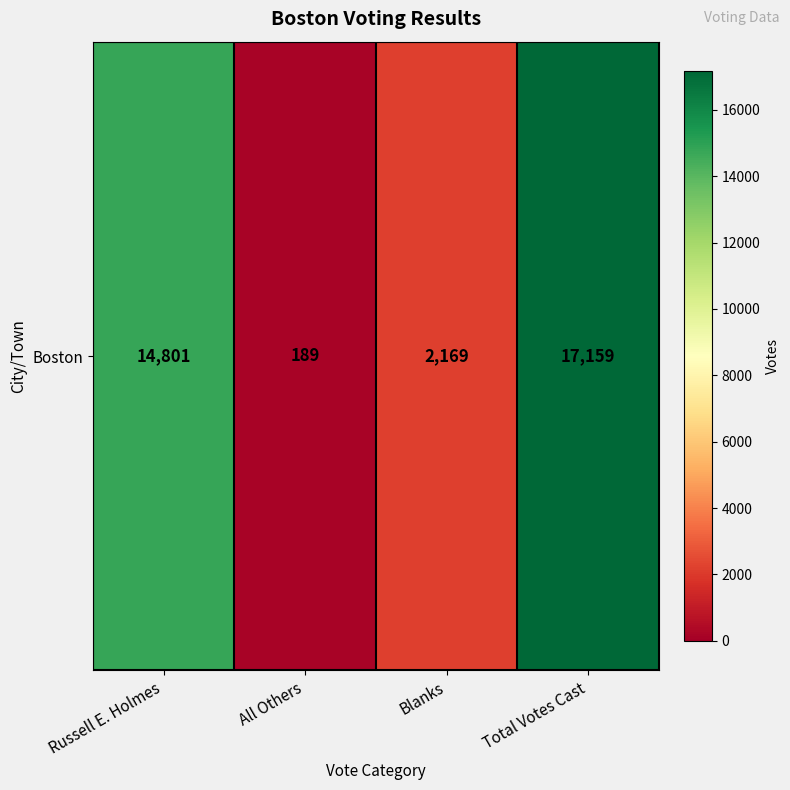

Is it true that the value at Total Votes Cast is 24974?

False